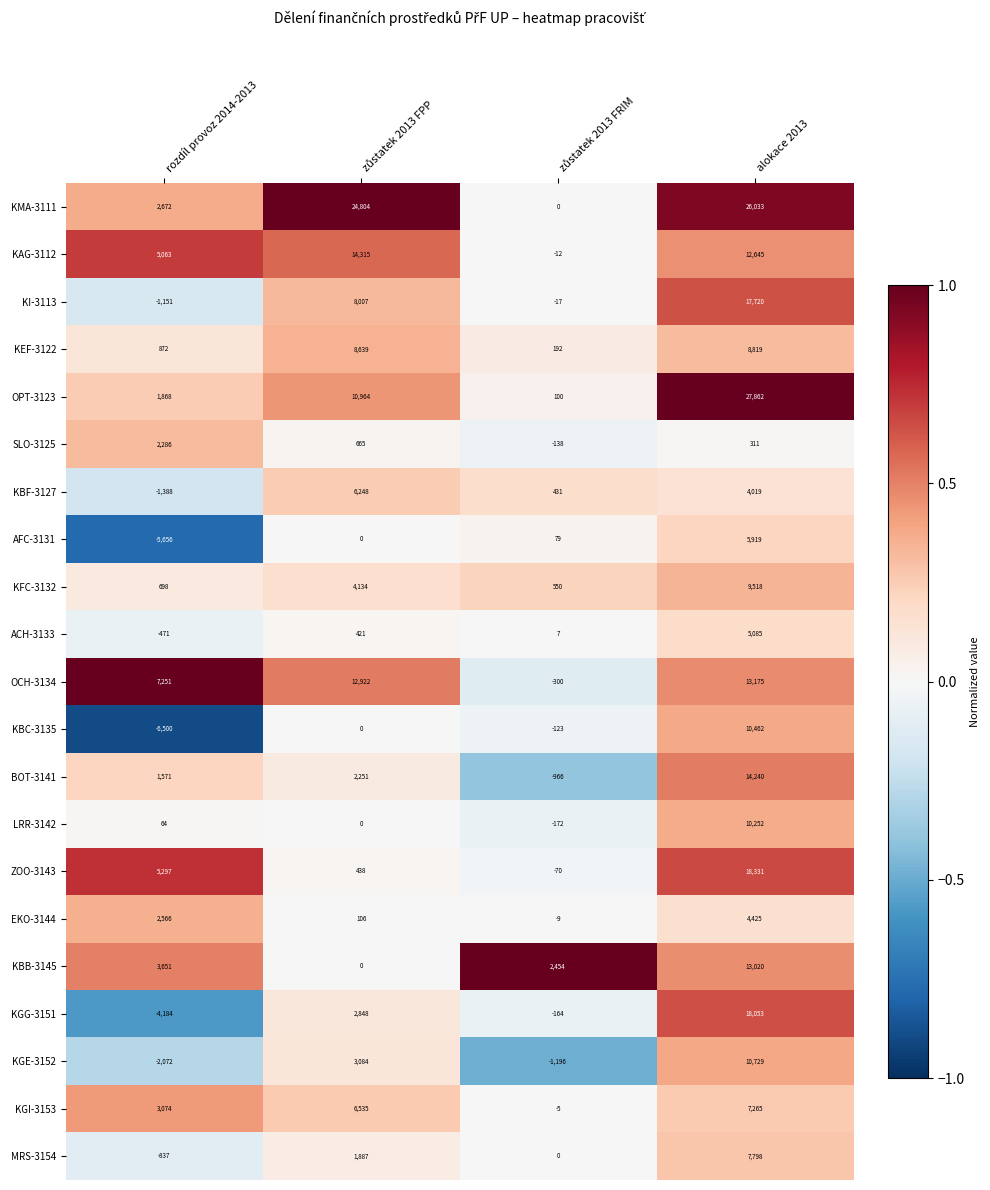

What is the sum of all KMA-3111 values?

53509